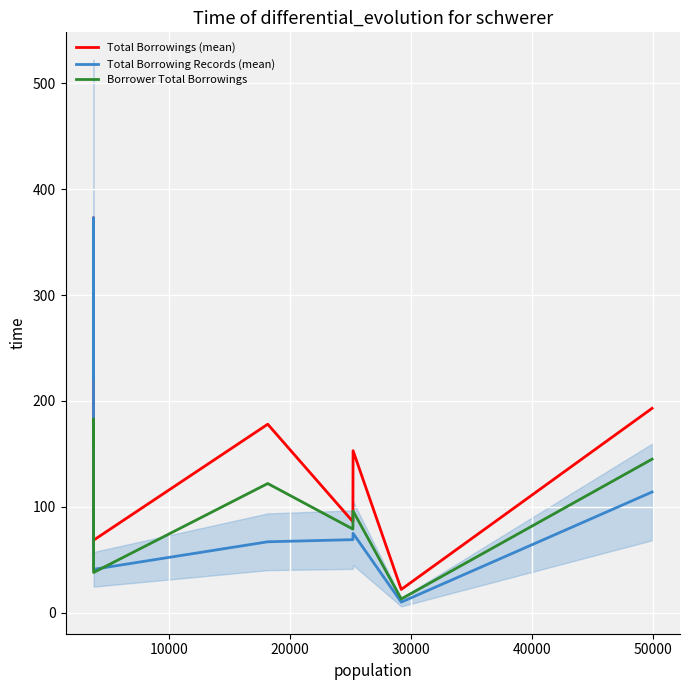

Reading right to left, transcribe all the data shown in this chart.

Total Borrowings (mean): 193.0	22.0	153.0	86.0	178.0	68.5	373.0	221.0
Total Borrowing Records (mean): 114.0	10.0	75.0	69.0	67.0	41.0	373.0	221.0
Borrower Total Borrowings: 145.0	13.0	96.0	79.0	122.0	38.0	183.0	156.0